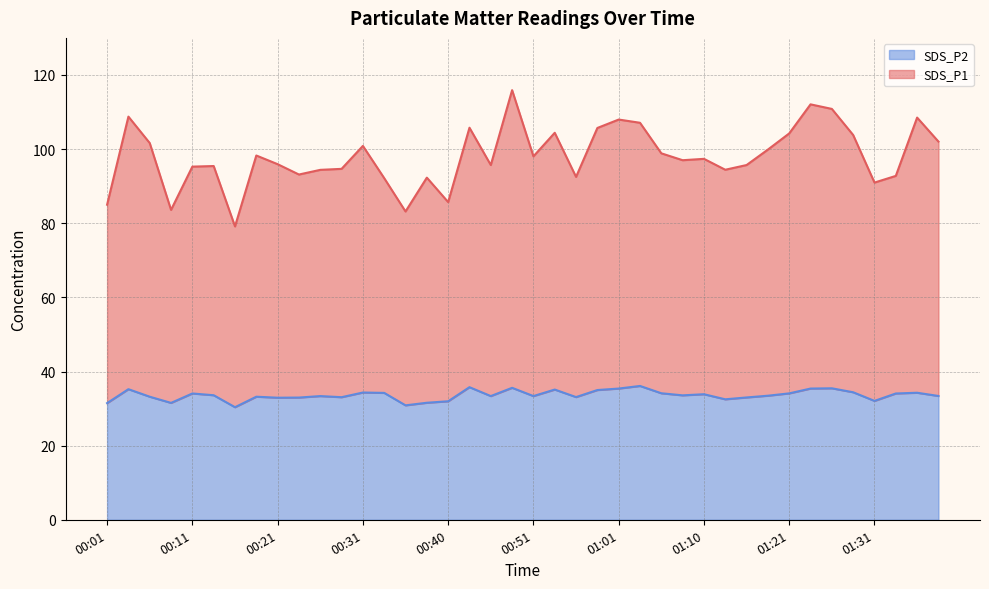

What is the highest value of the SDS_P2 series?

36.1